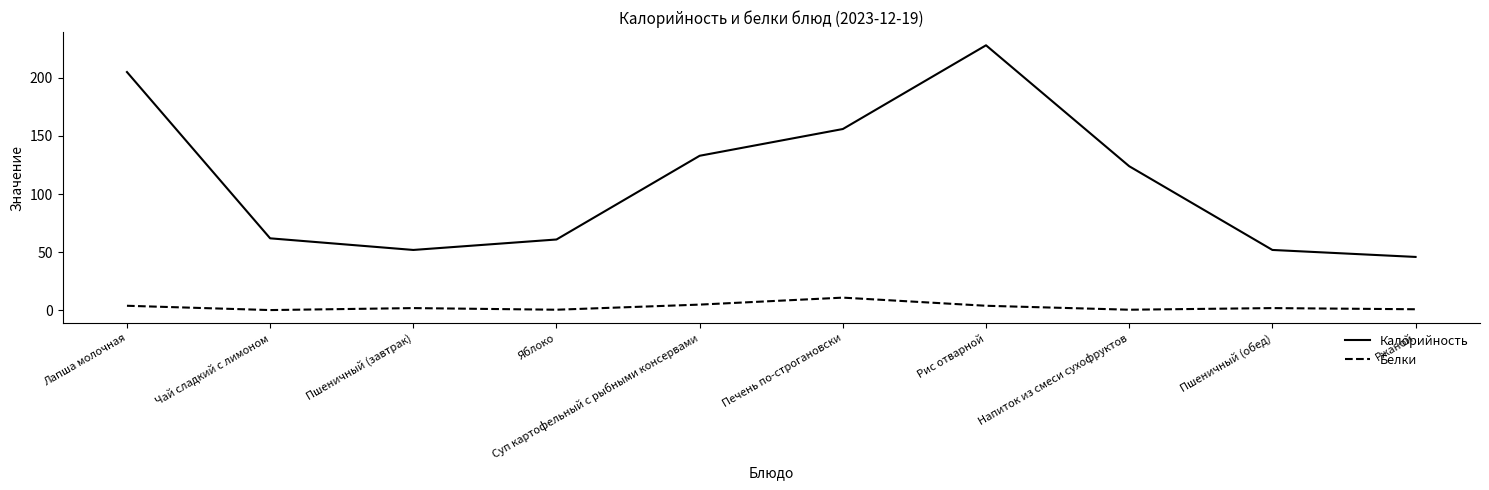

What is the approximate value of Белки at Пшеничный (завтрак)?

2.0